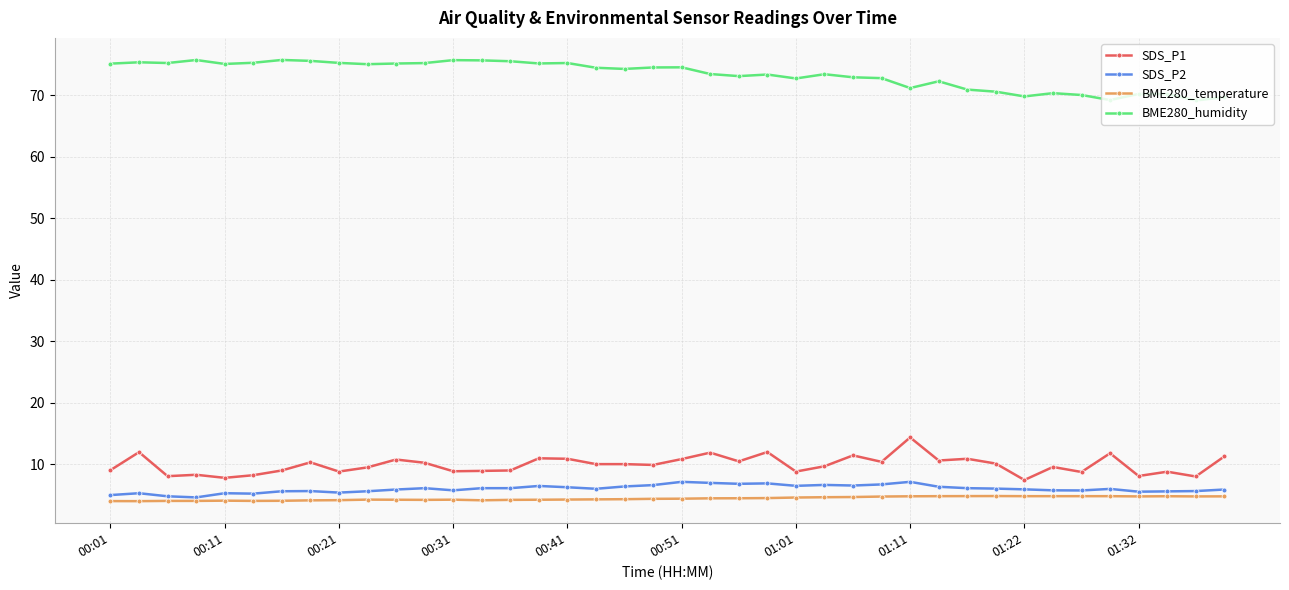

True or false: BME280_humidity and SDS_P1 intersect in this chart.

False